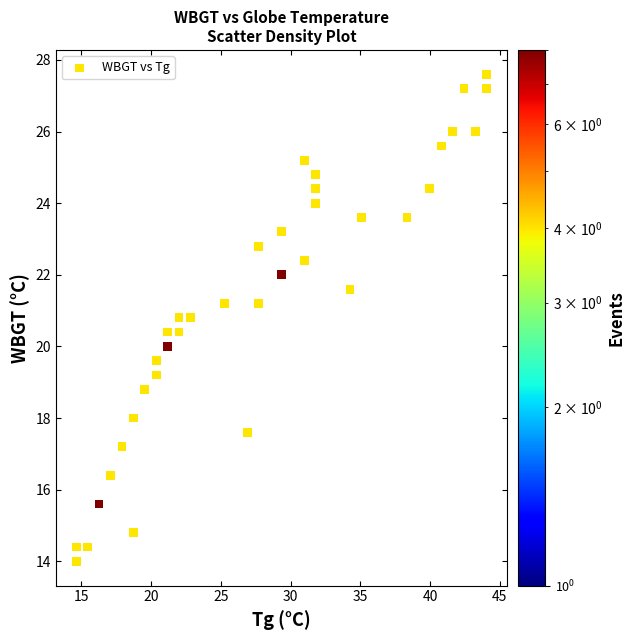

What is the range of X values (max minus min)?

29.4